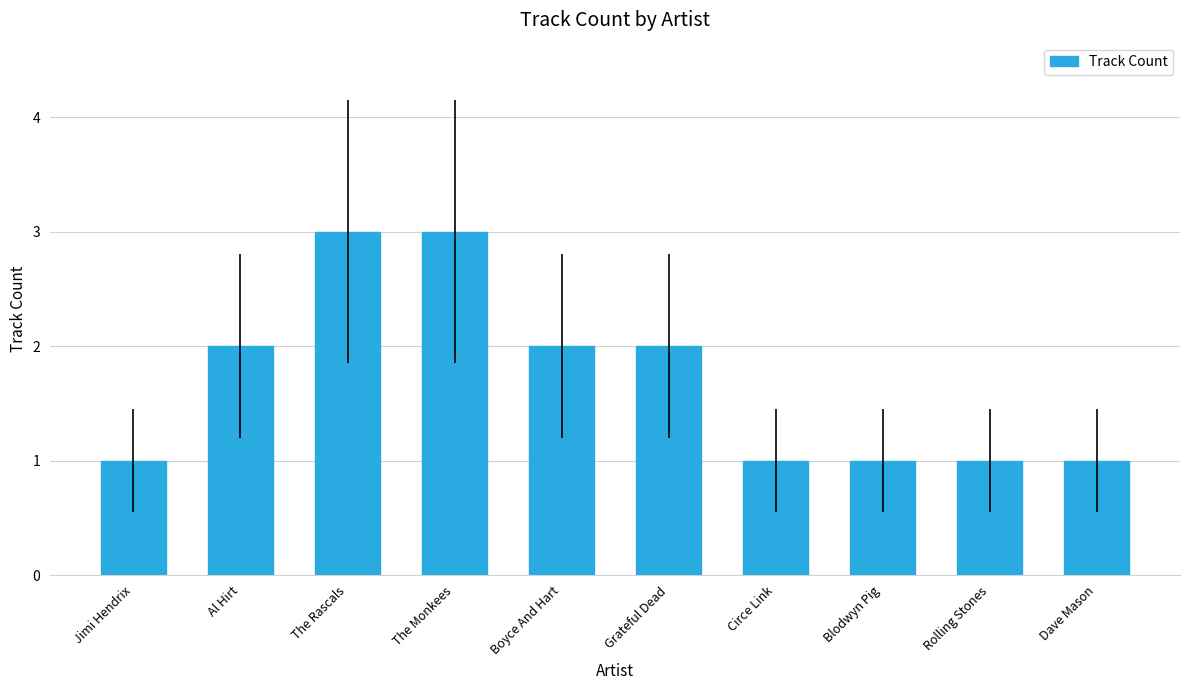

Read the value at Dave Mason.

1